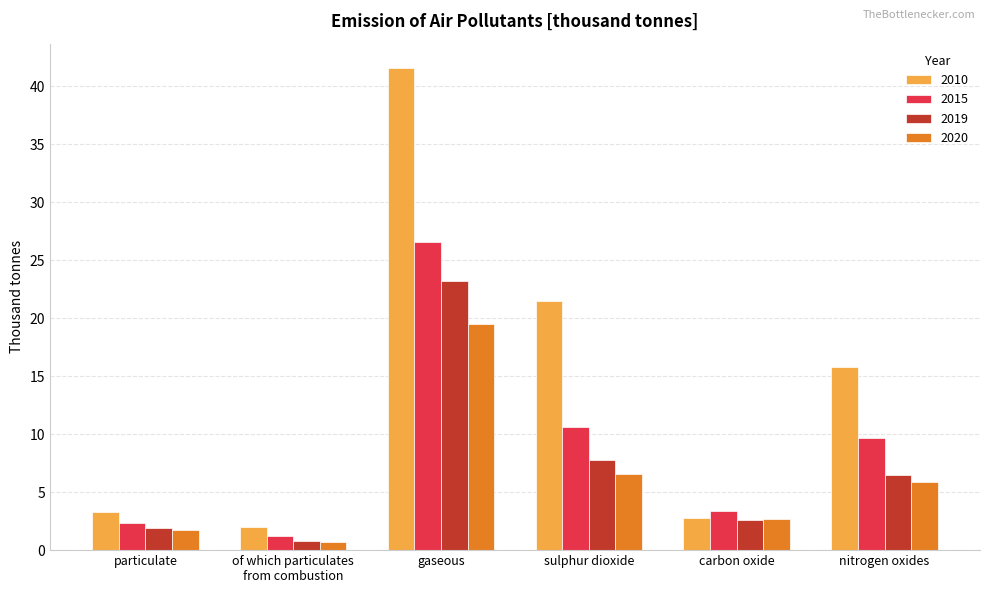

What value does the 2019 series have at nitrogen oxides?

6.5